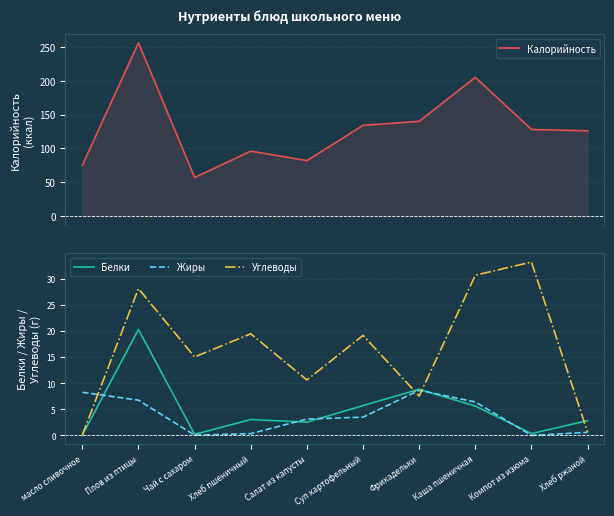

What are all the series names shown in the legend?

Калорийность, Белки, Жиры, Углеводы